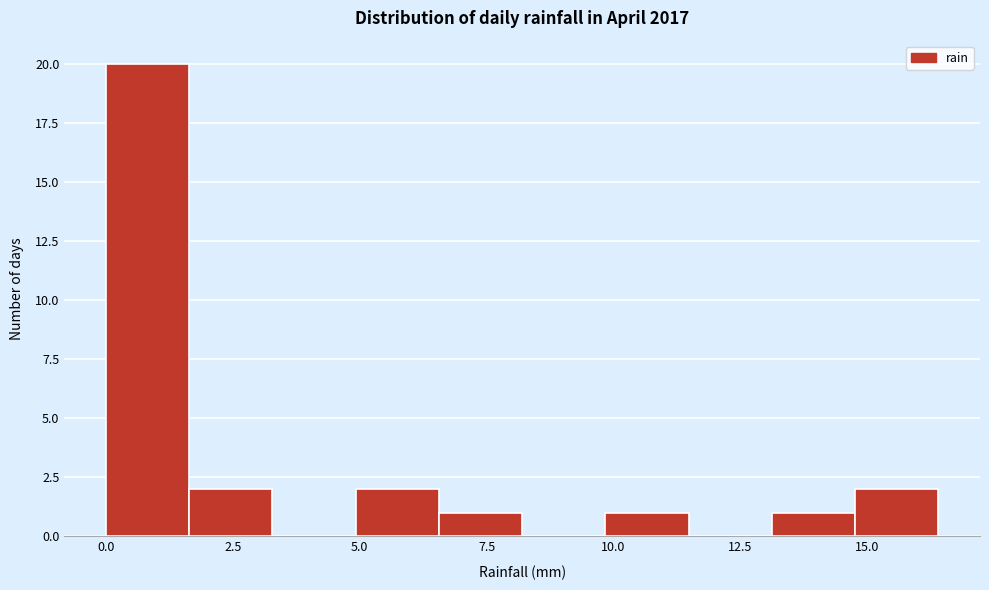

Read against the x-axis, roughly where is the centre of the tallest bar?

1.0